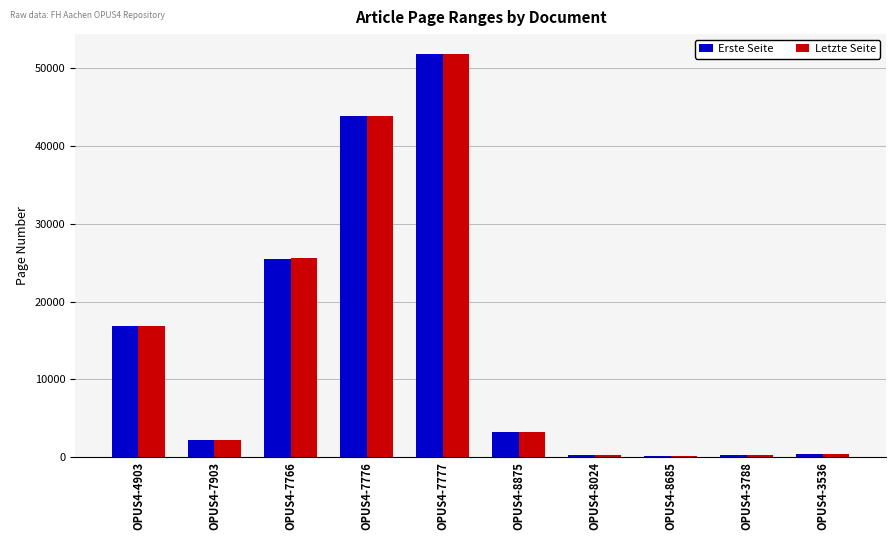

At which category is the sum across all series the highest?

OPUS4-7777